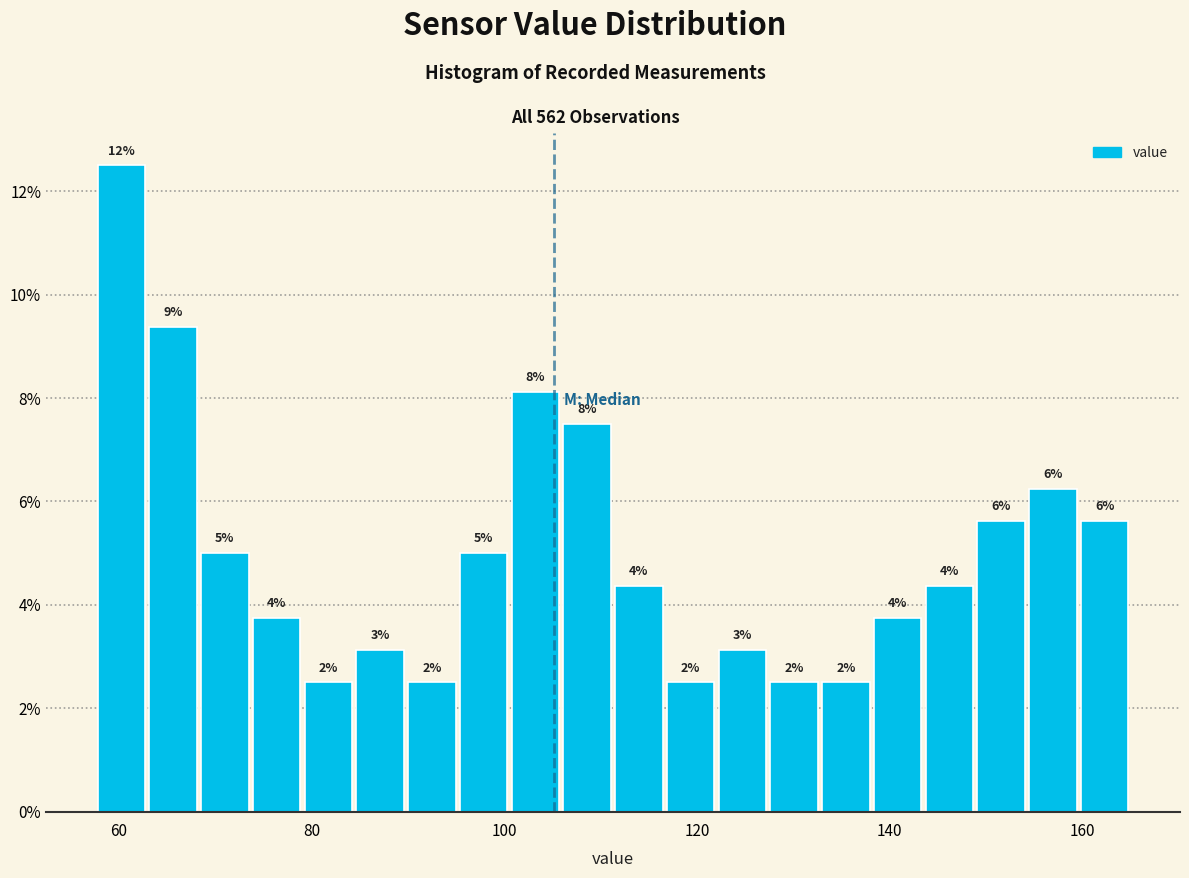

Read against the x-axis, roughly where is the centre of the tallest bar?

60